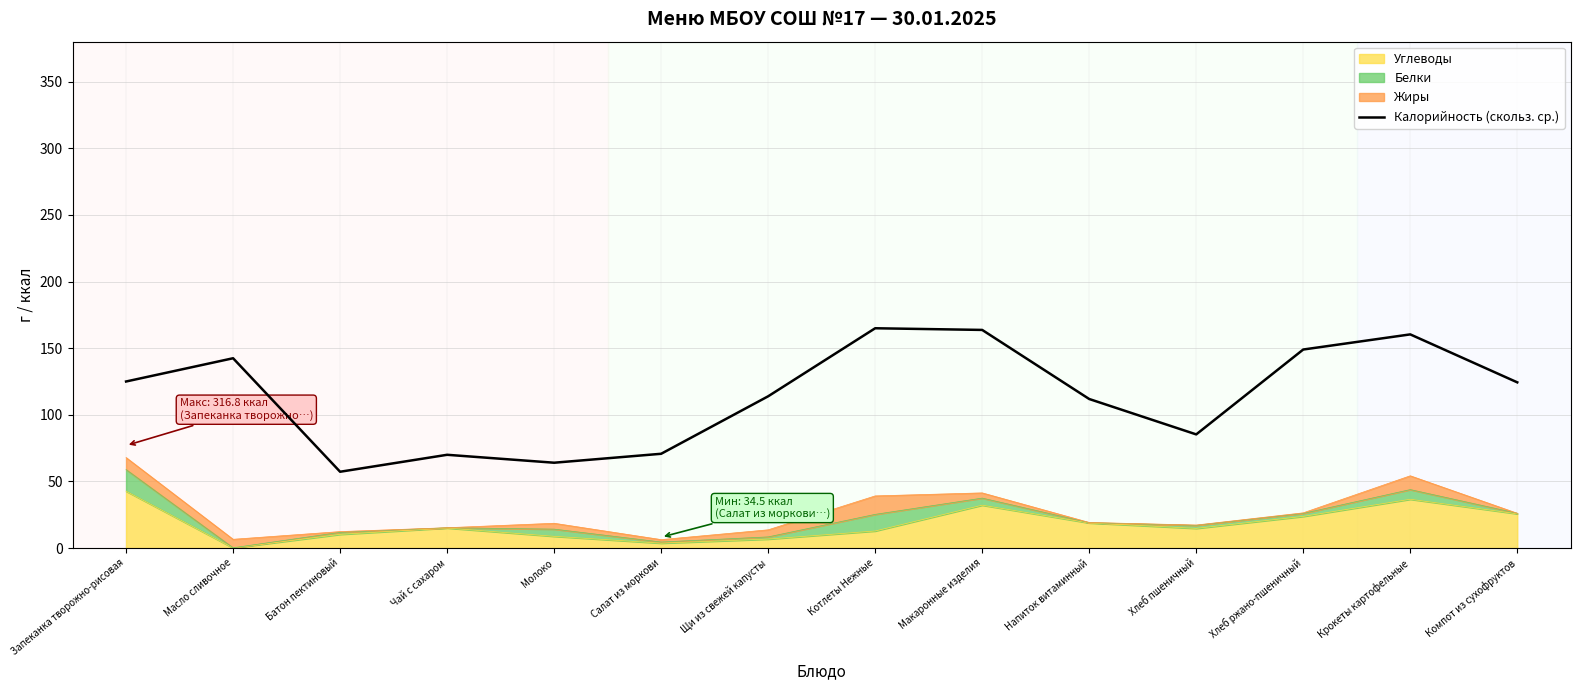

What position from the right is Запеканка творожно-рисовая?

14